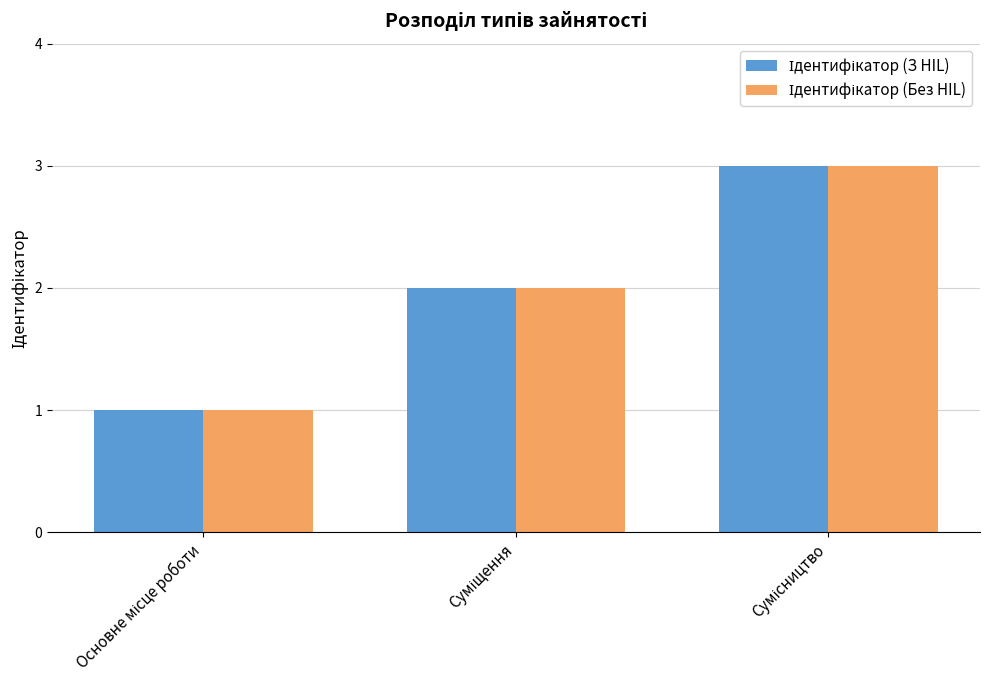

Rank the categories by Ідентифікатор (Без HIL) value from highest to lowest.

Сумісництво, Суміщення, Основне місце роботи